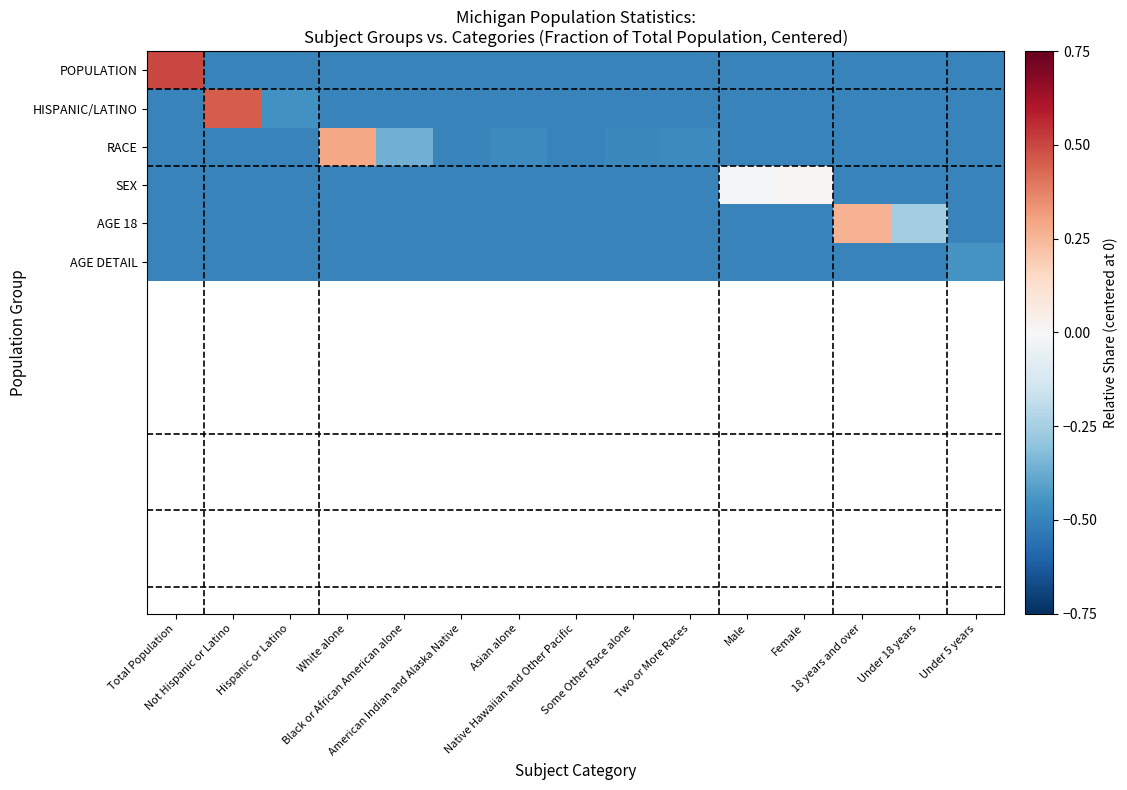

Which category has the highest value across all series?

Total Population